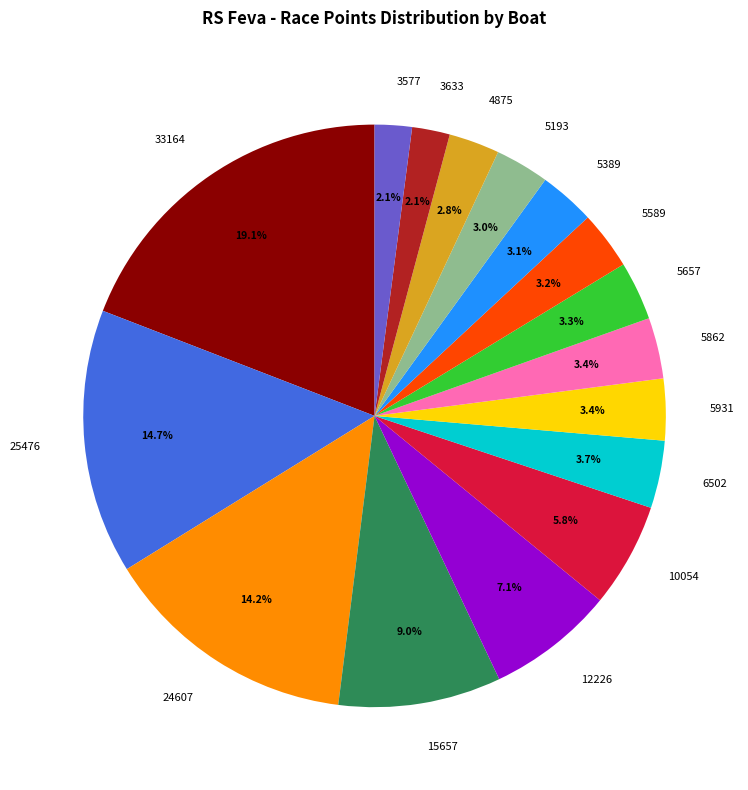

Count the number of slices in the pie.

16